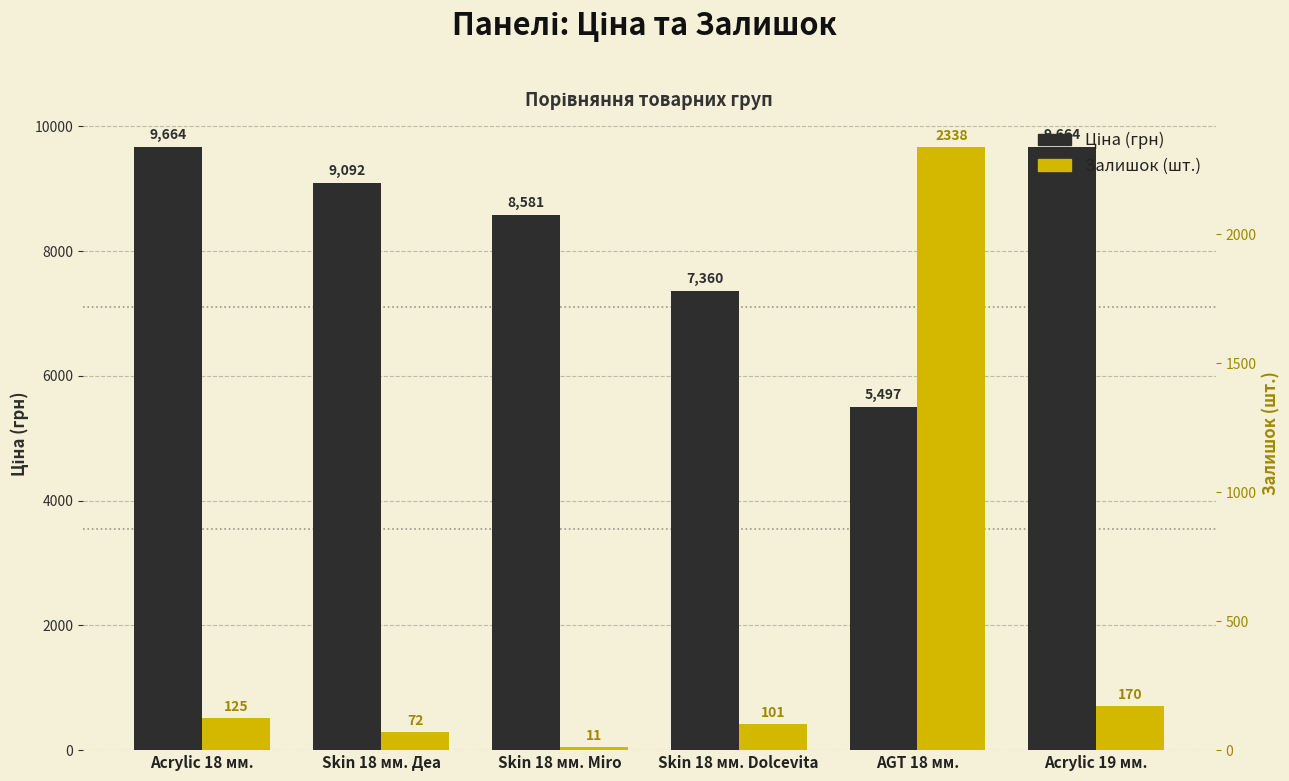

The value of Ціна (грн) at AGT 18 мм. is 8010.0. True or false?

False